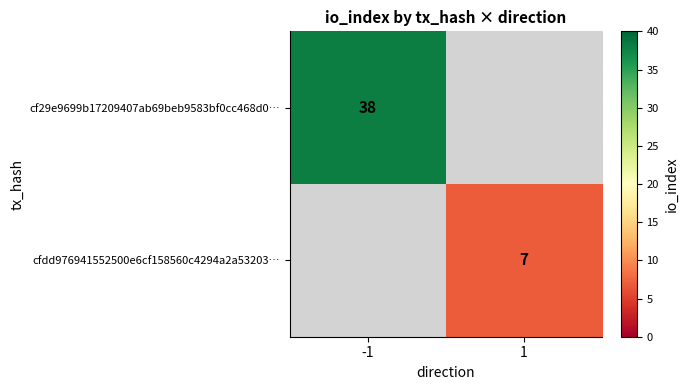

The cfdd976941552500e6cf158560c4294a2a53203… series shows 7 at 1. True or false?

True